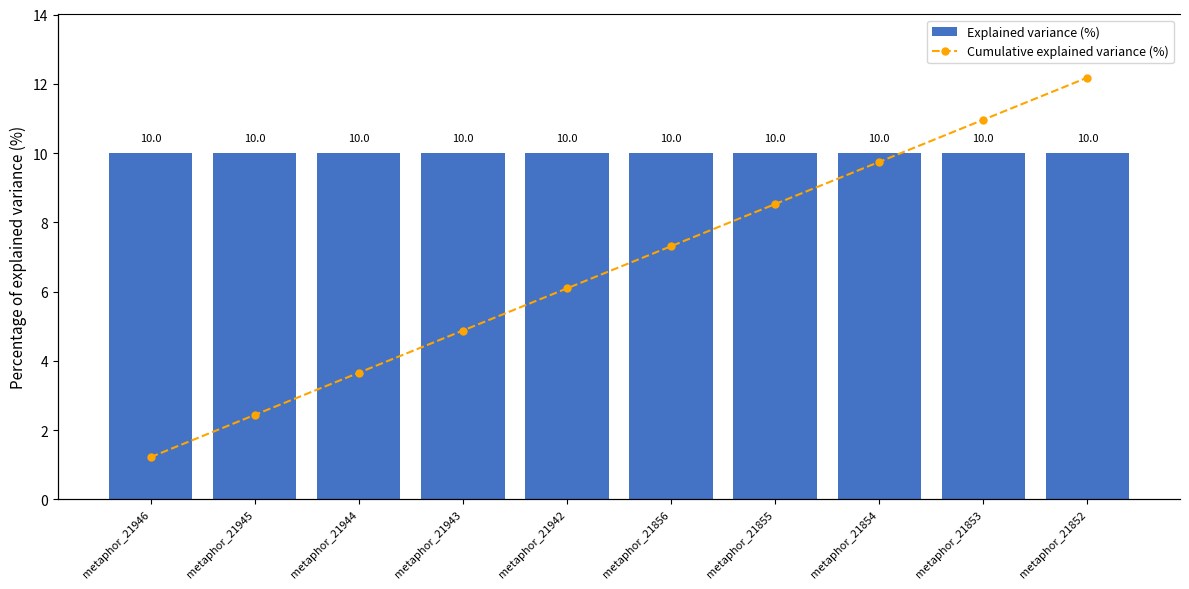

Which has a higher value, metaphor_21855 or metaphor_21856?

metaphor_21855